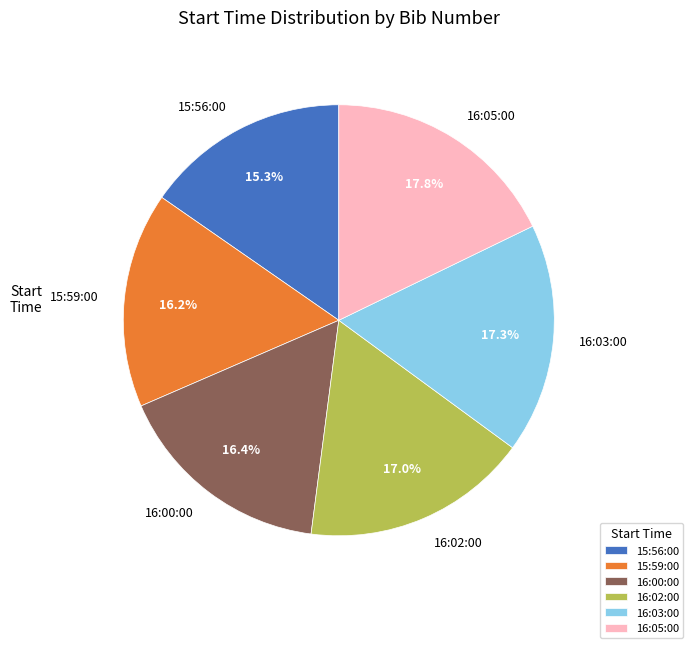

What is the ratio of the value at 15:56:00 to the value at 16:05:00?

0.9